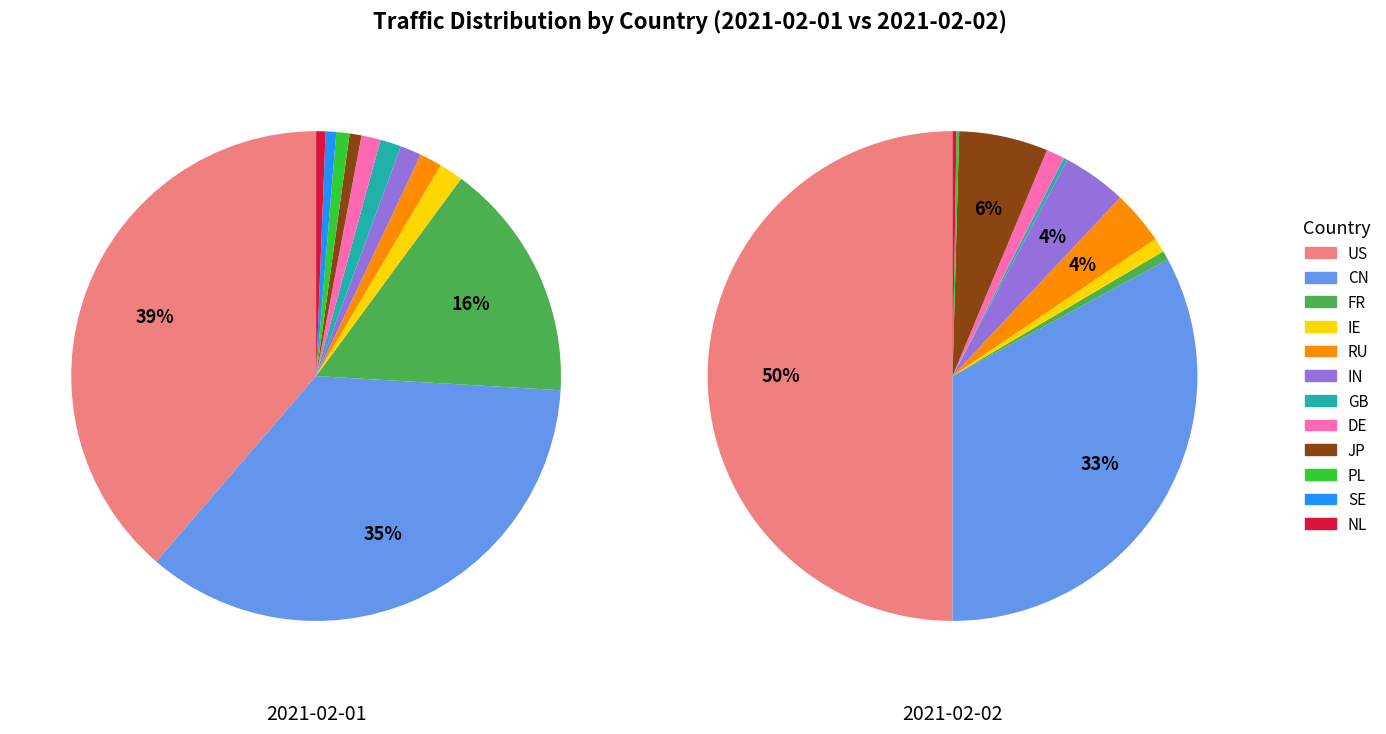

How many segments does this pie chart have?

12